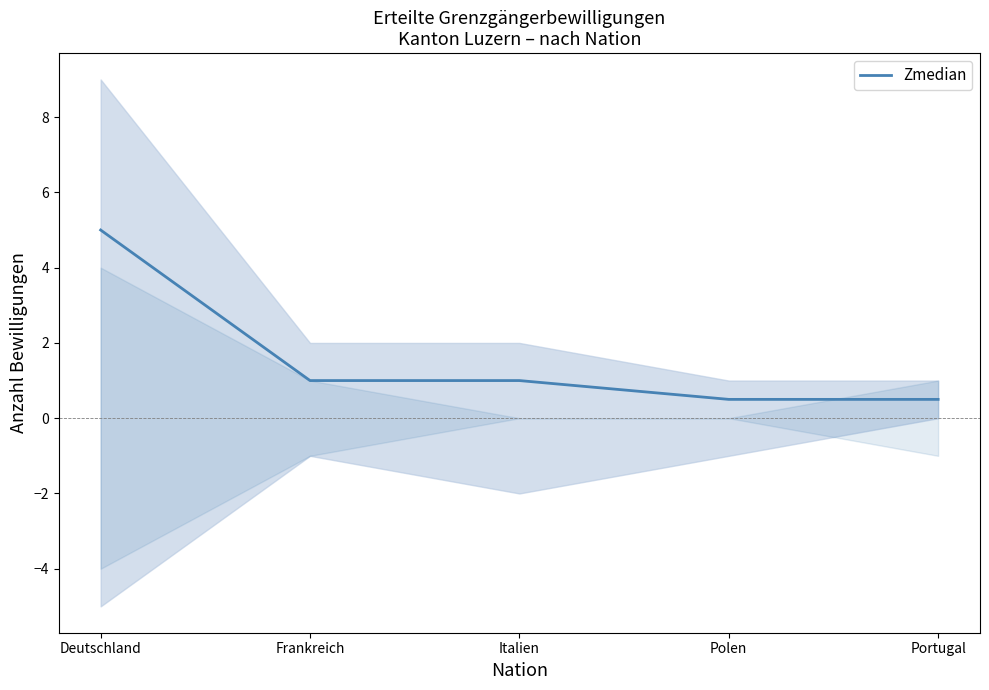

What is the maximum value shown in the chart?

5.0